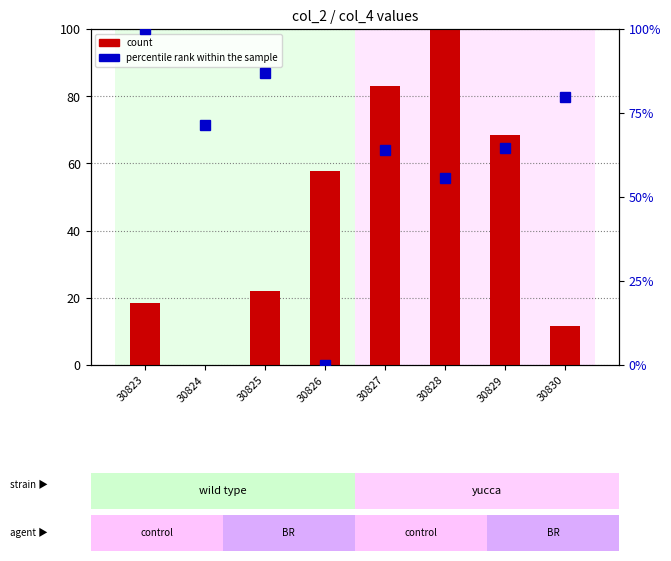

What is the sum of all count values?

361.2